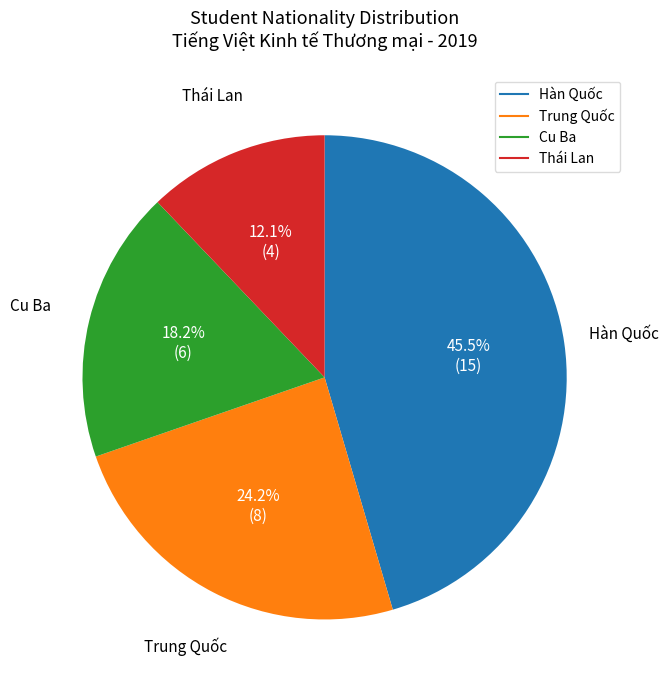

Which has a higher value, Trung Quốc or Cu Ba?

Trung Quốc